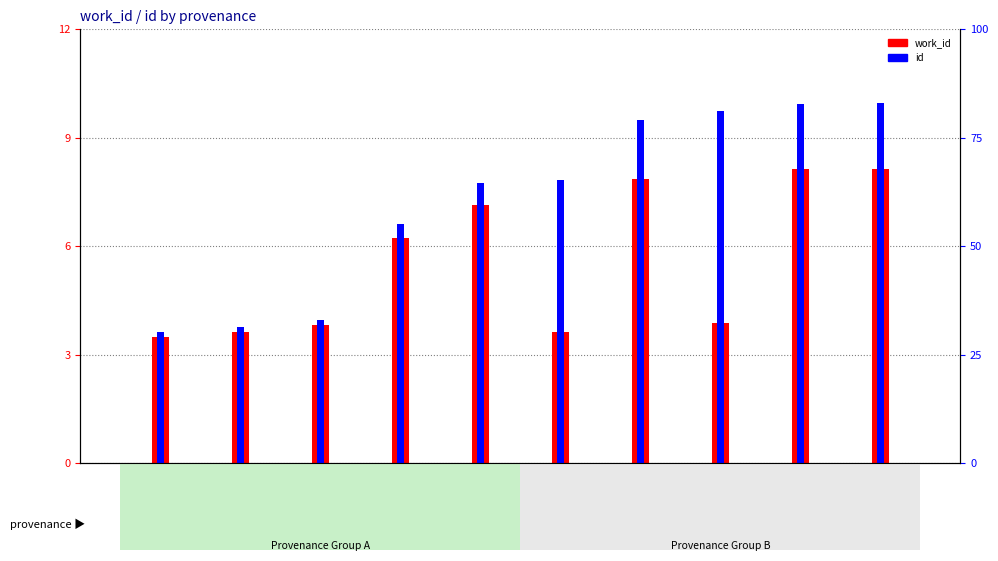

Which category has the lowest value in the id series?

L1